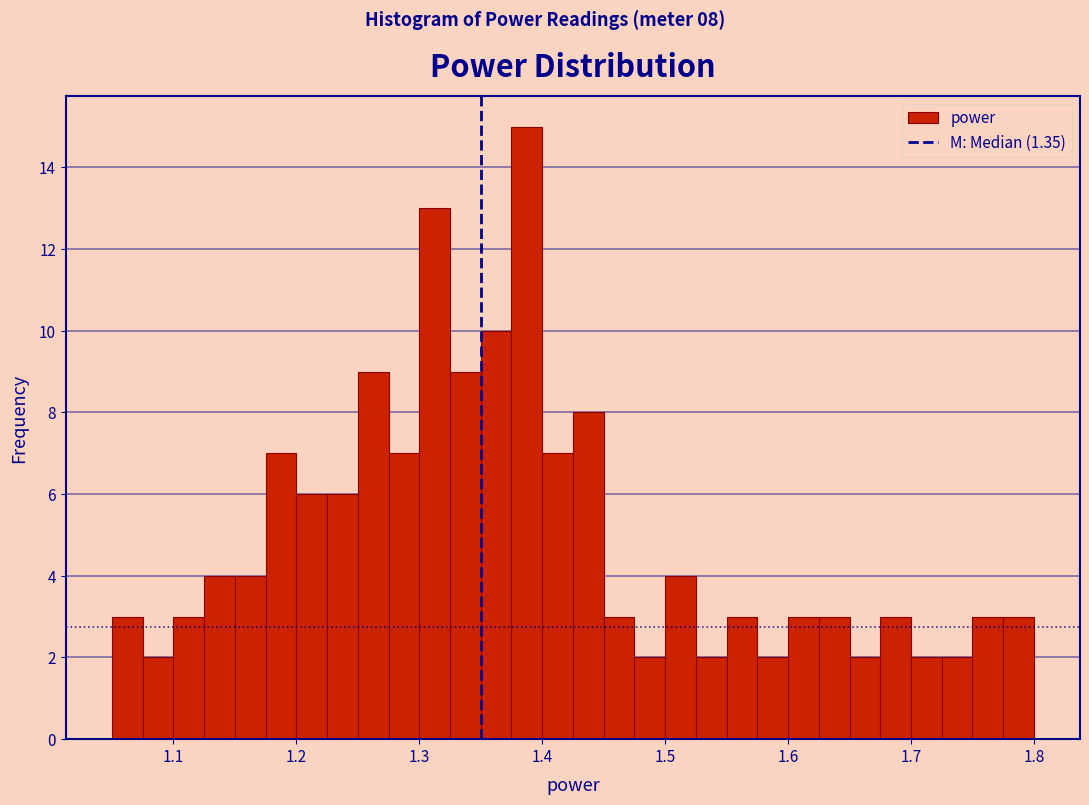

Around what value on the x-axis is the tallest bar? Give the approximate position of its centre, as read against the axis.

1.39